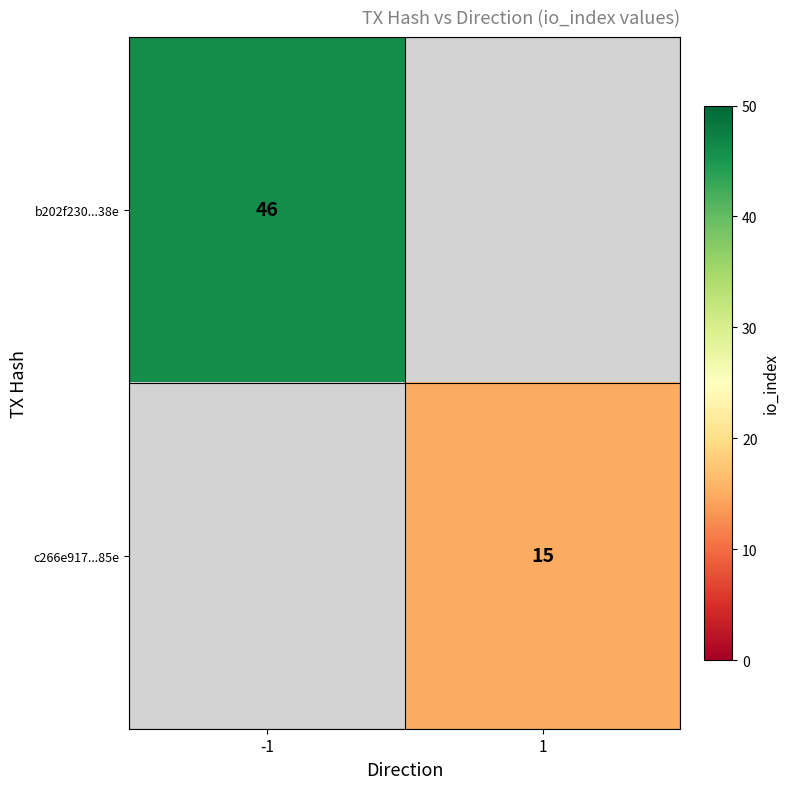

Count the number of categories in the chart.

2